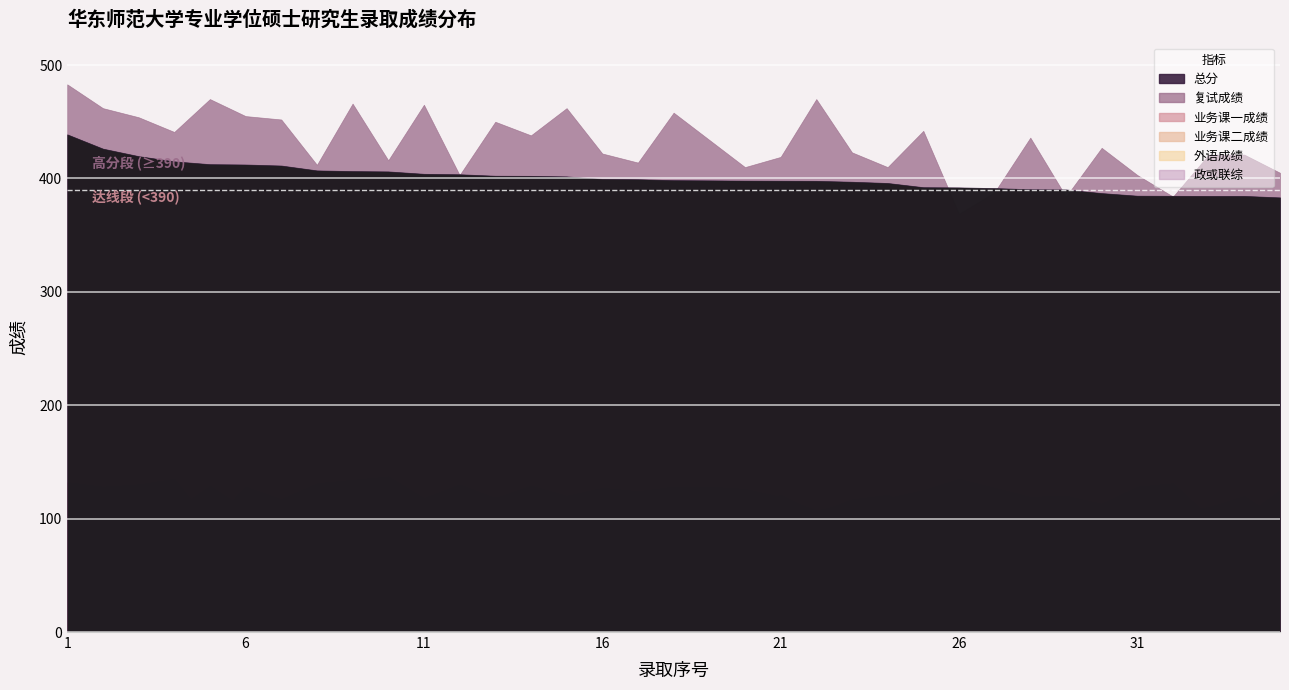

How many interior local valleys does the 业务课一成绩 series have?

10